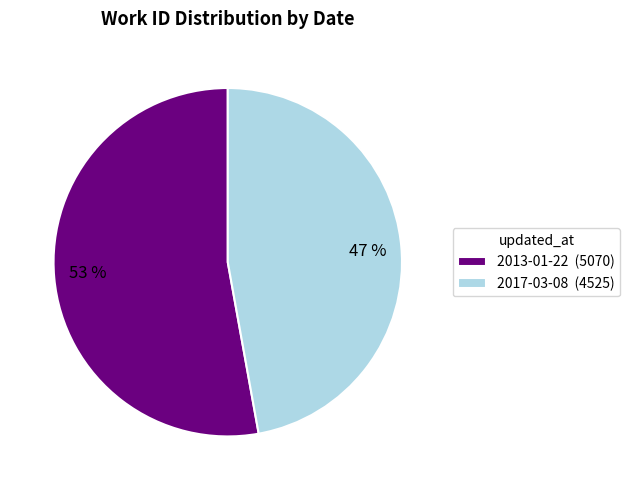

Is the sum of 2017-03-08 and 2013-01-22 greater than half?

Yes